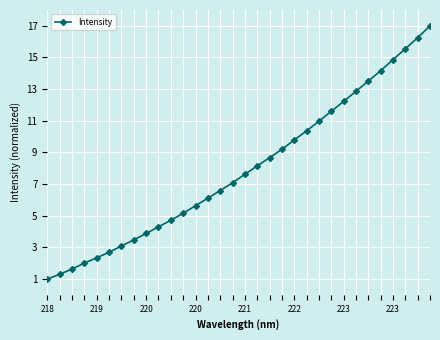

What is the difference between the maximum and second lowest values?

15.7